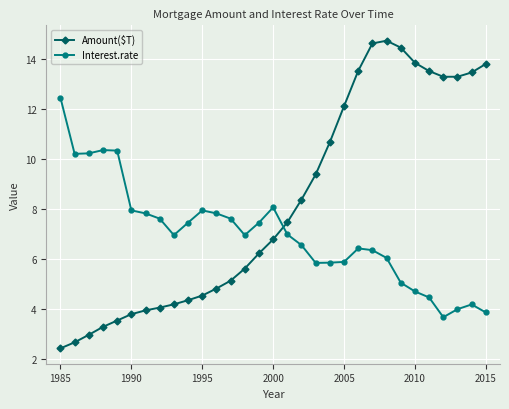

What is the smallest value displayed?

2.4